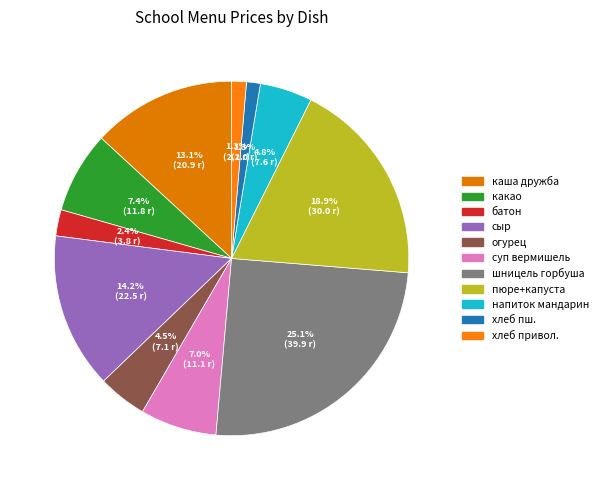

How many slices are in this pie chart?

11